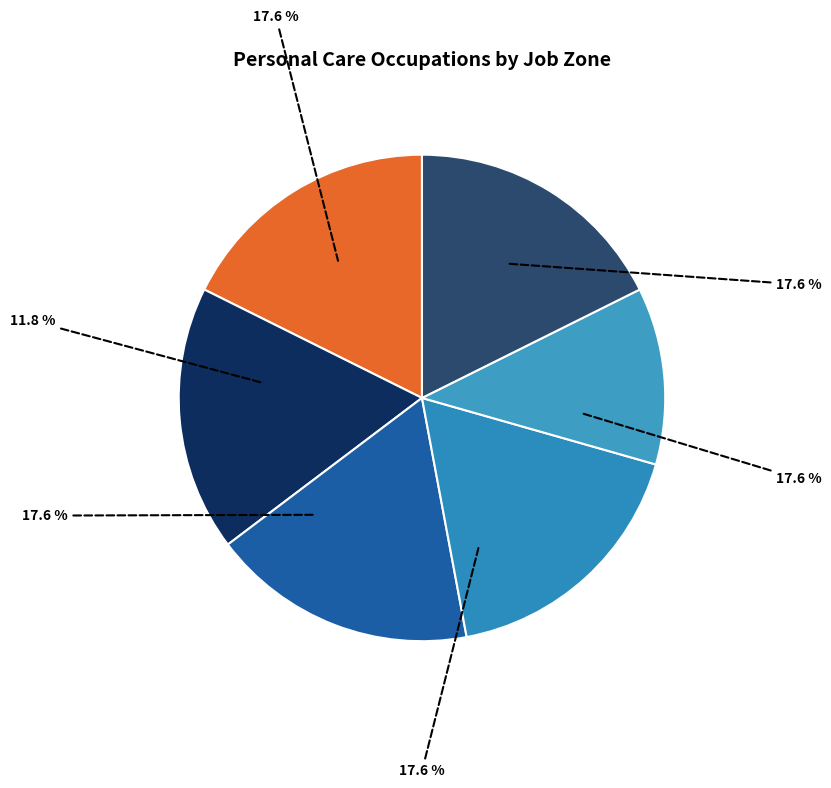

What percentage is NOT represented by Crematory Operators?

88.2%